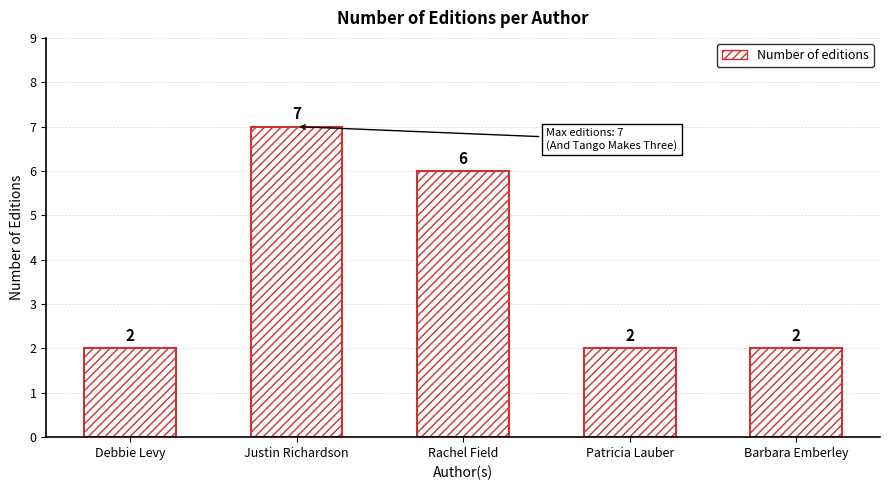

Reading right to left, transcribe all the data shown in this chart.

Barbara Emberley=2	Patricia Lauber=2	Rachel Field=6	Justin Richardson=7	Debbie Levy=2